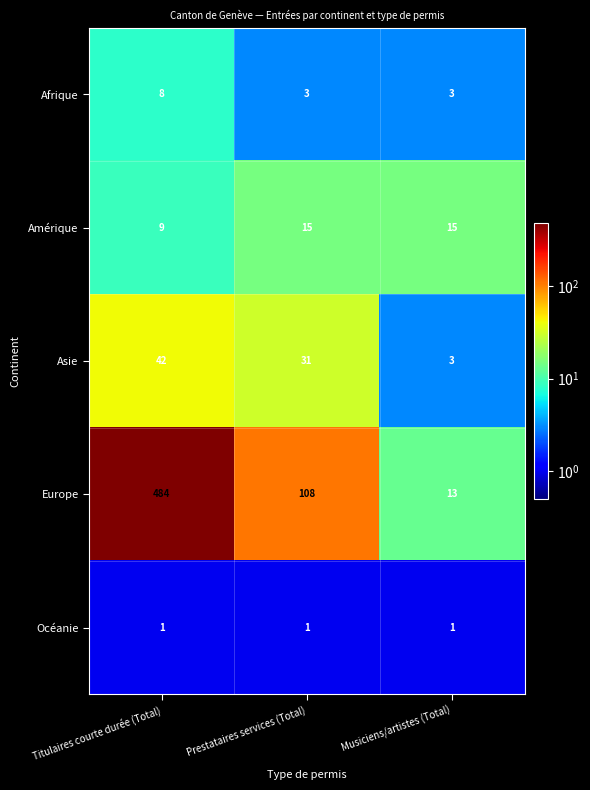

Between Titulaires courte durée (Total) and Prestataires services (Total), which series saw the biggest shift?

Europe